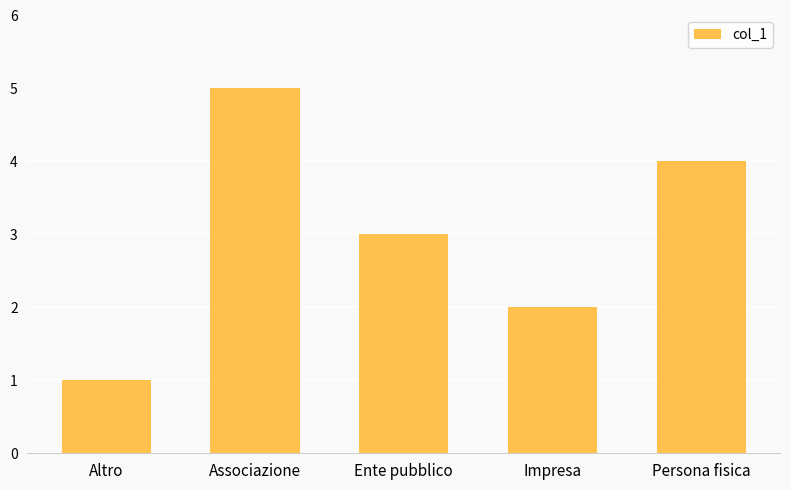

What is the sum of the values at Impresa and Altro?

3